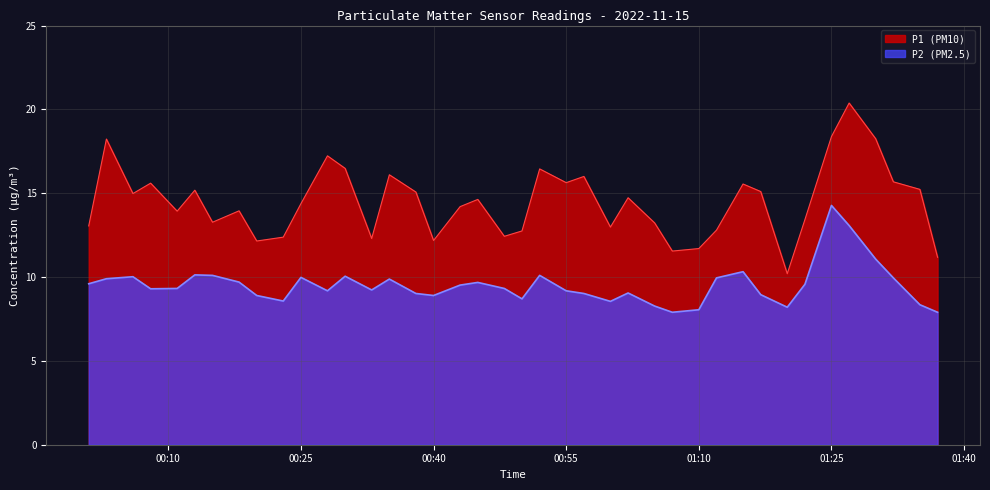

The value of P1 (PM10) at 01:25 is 12.8. True or false?

False